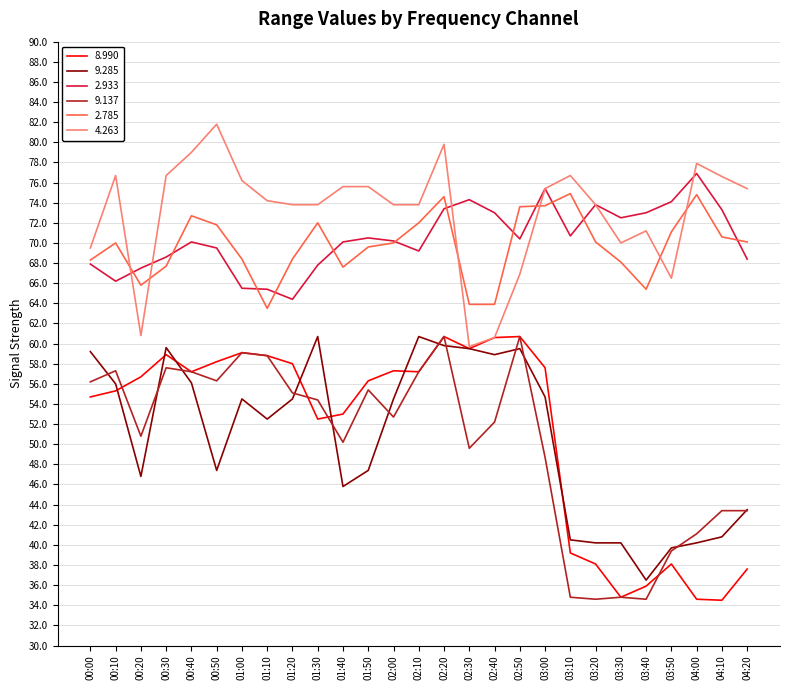

What position from the left is 00:10?

2